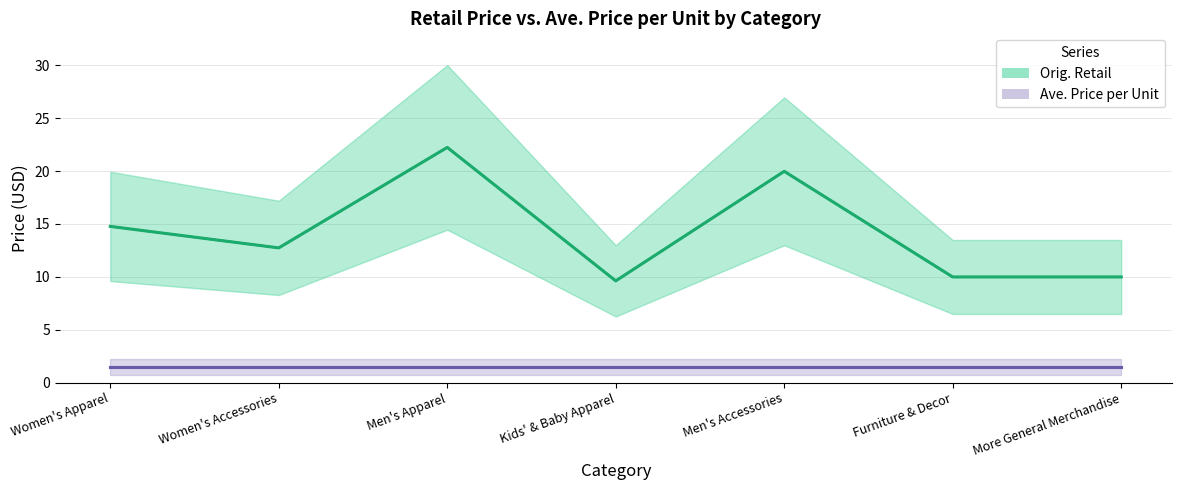

What is the ratio of the value at Men's Accessories to the value at Furniture & Decor?

2.0